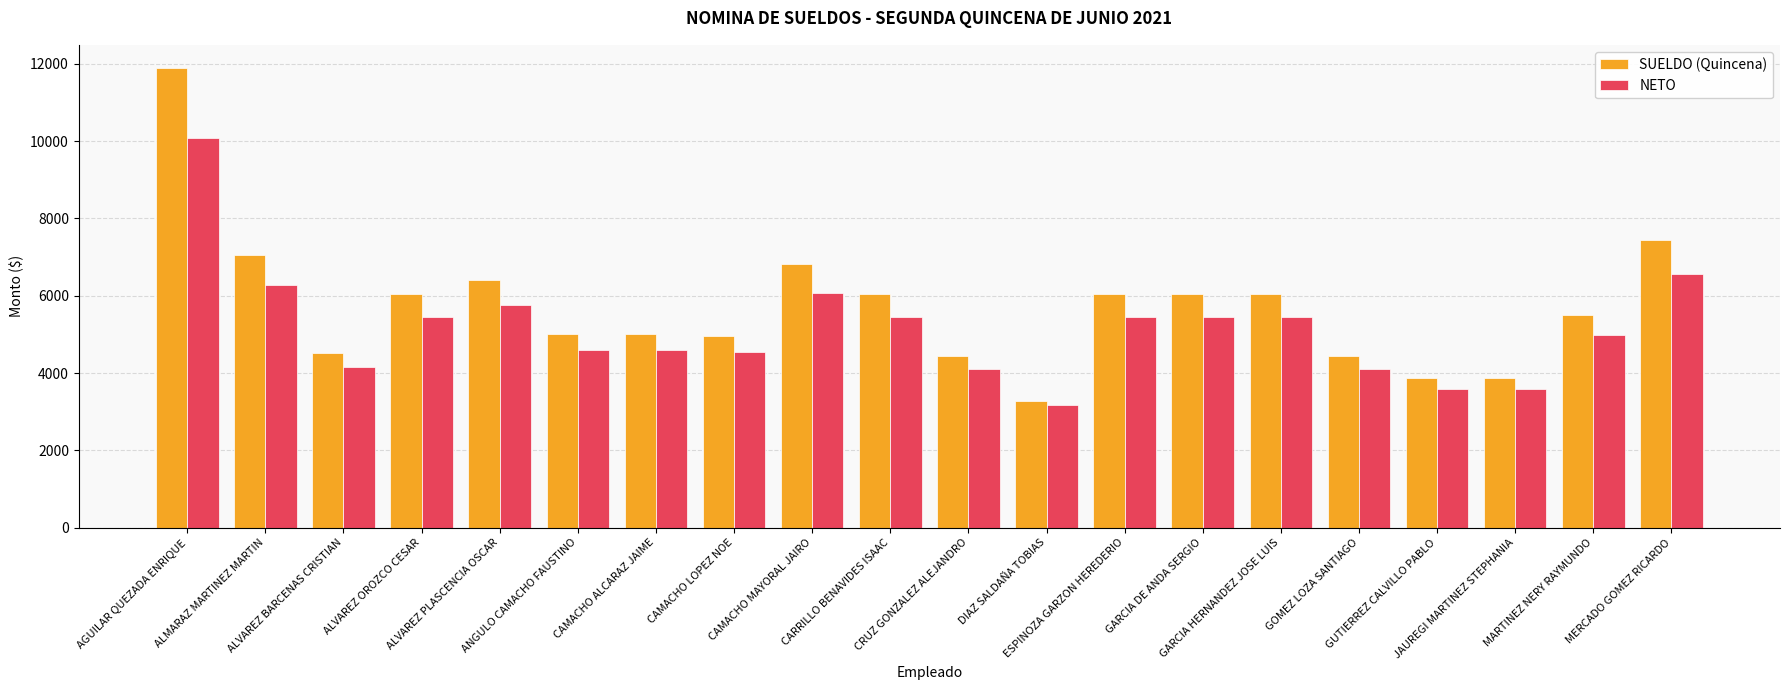

What is the value of the NETO bar at the 1st from the left?

10073.9